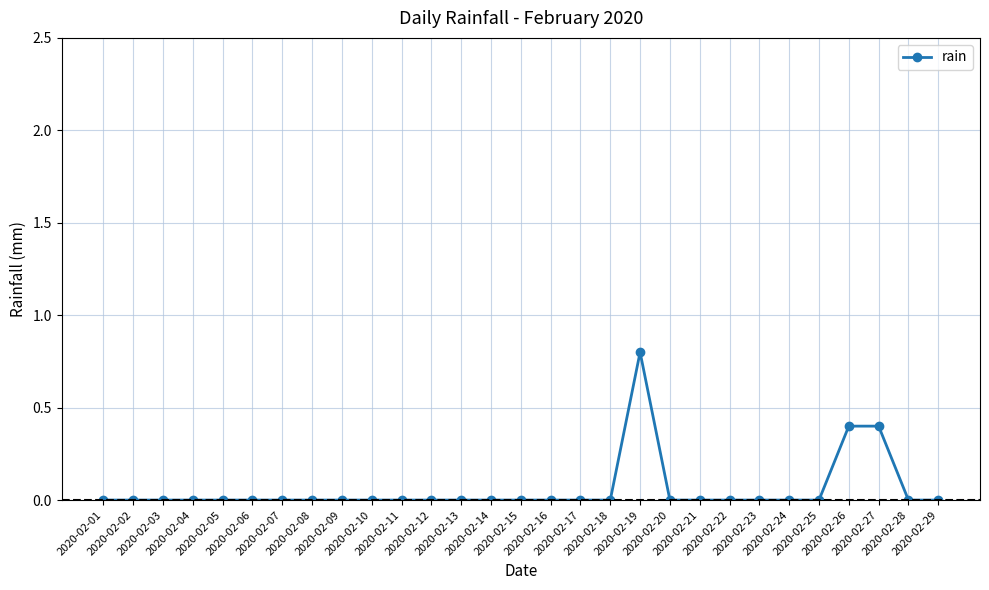

Count the number of categories in the chart.

29